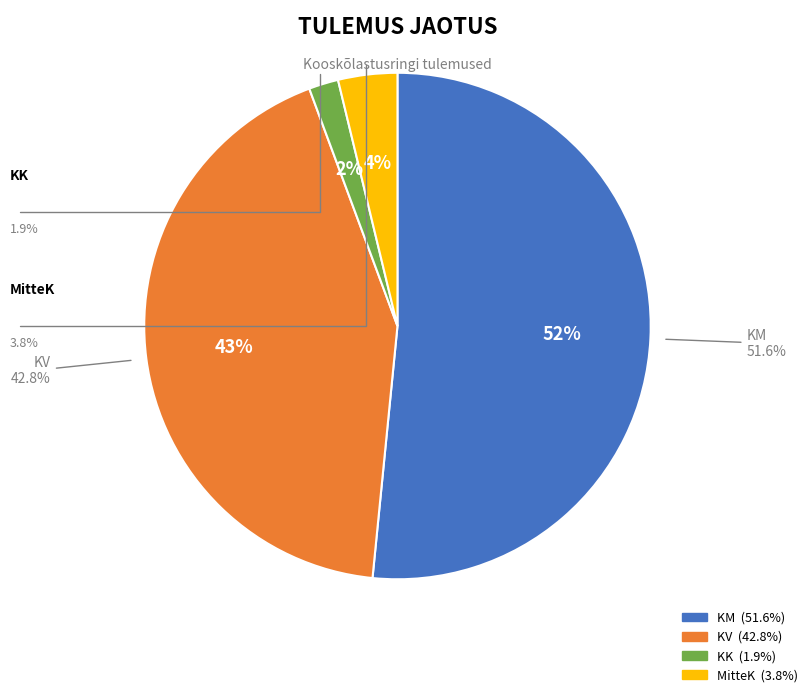

Which has a higher value, KK or KM?

KM